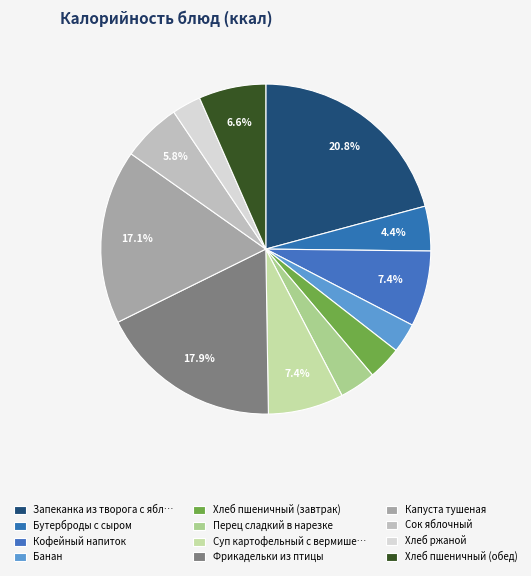

How many segments does this pie chart have?

12